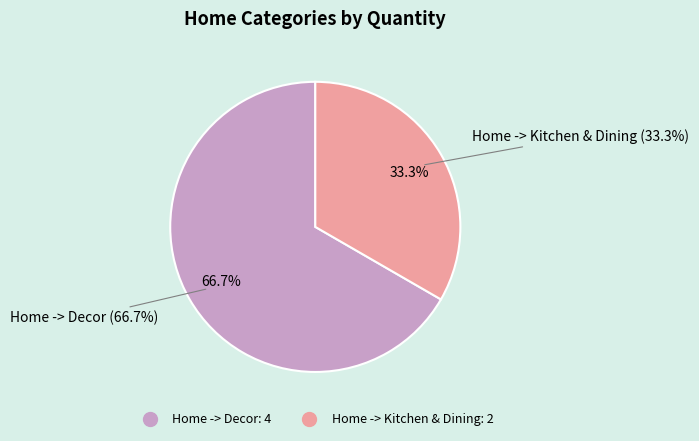

Rank the categories by value from highest to lowest.

Home -> Decor, Home -> Kitchen & Dining